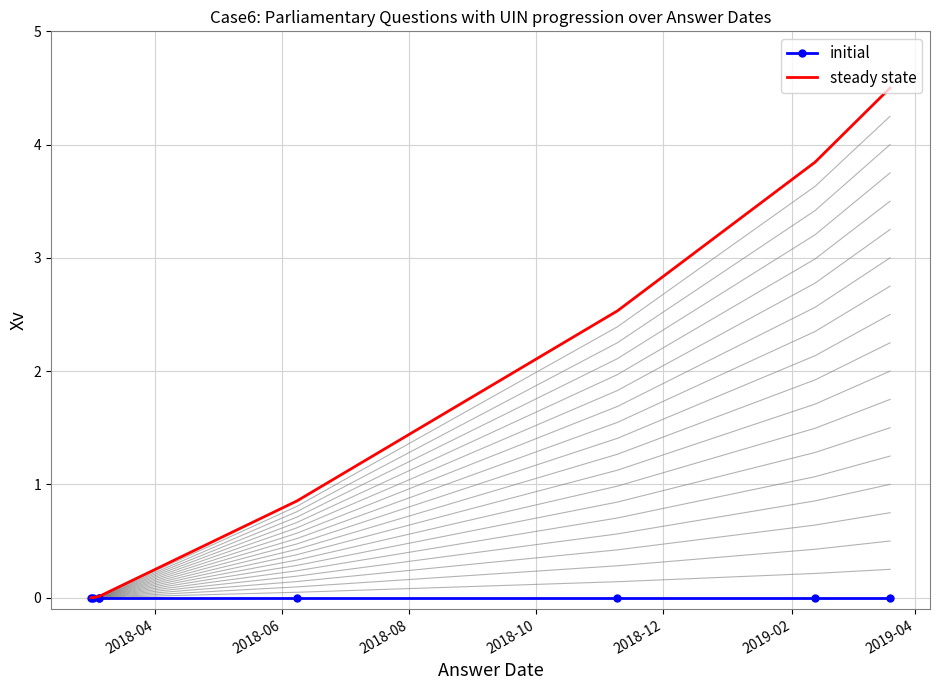

True or false: initial and steady state cross at least once.

False